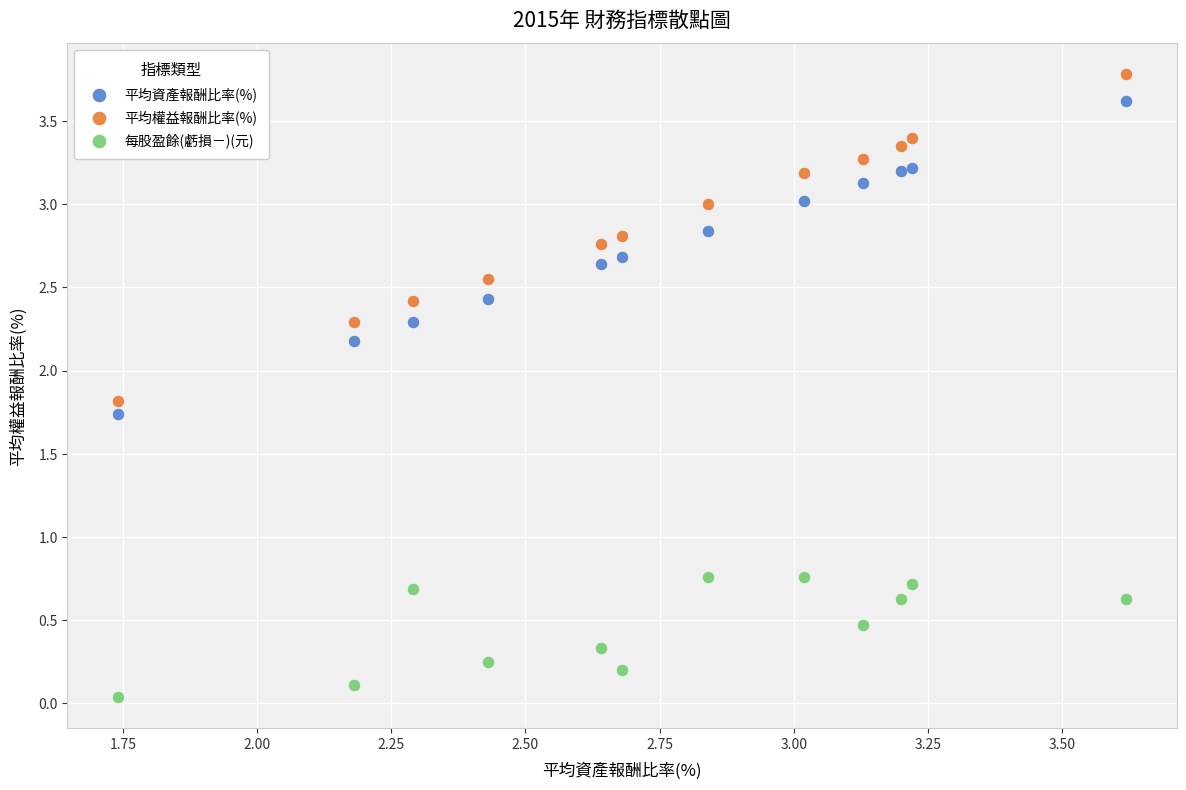

Which series reaches the minimum Y coordinate?

每股盈餘(虧損－)(元)